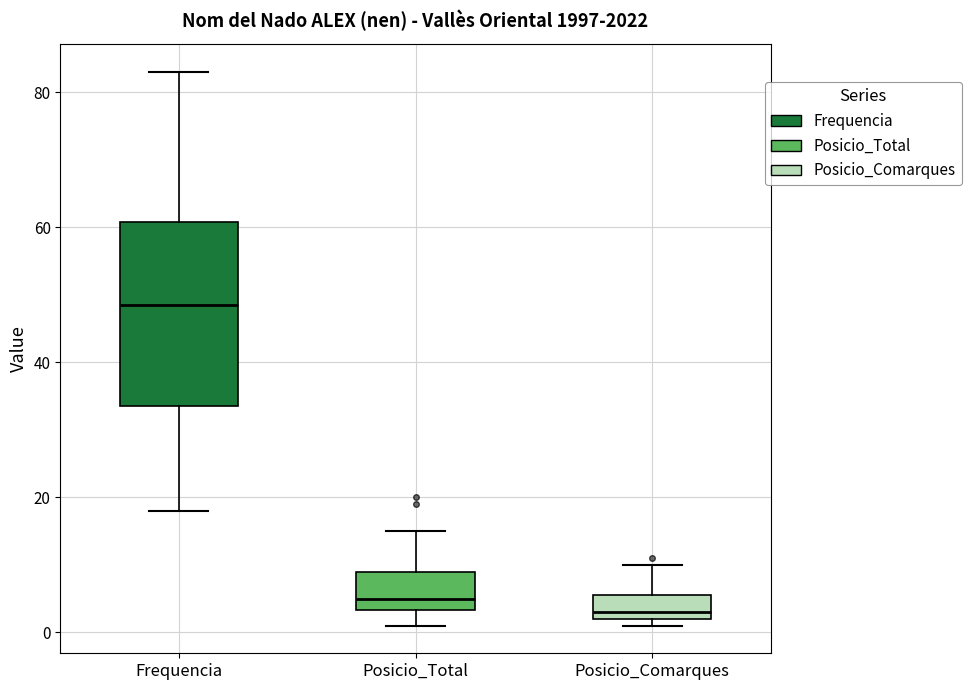

Which box's median line is the highest?

Frequencia